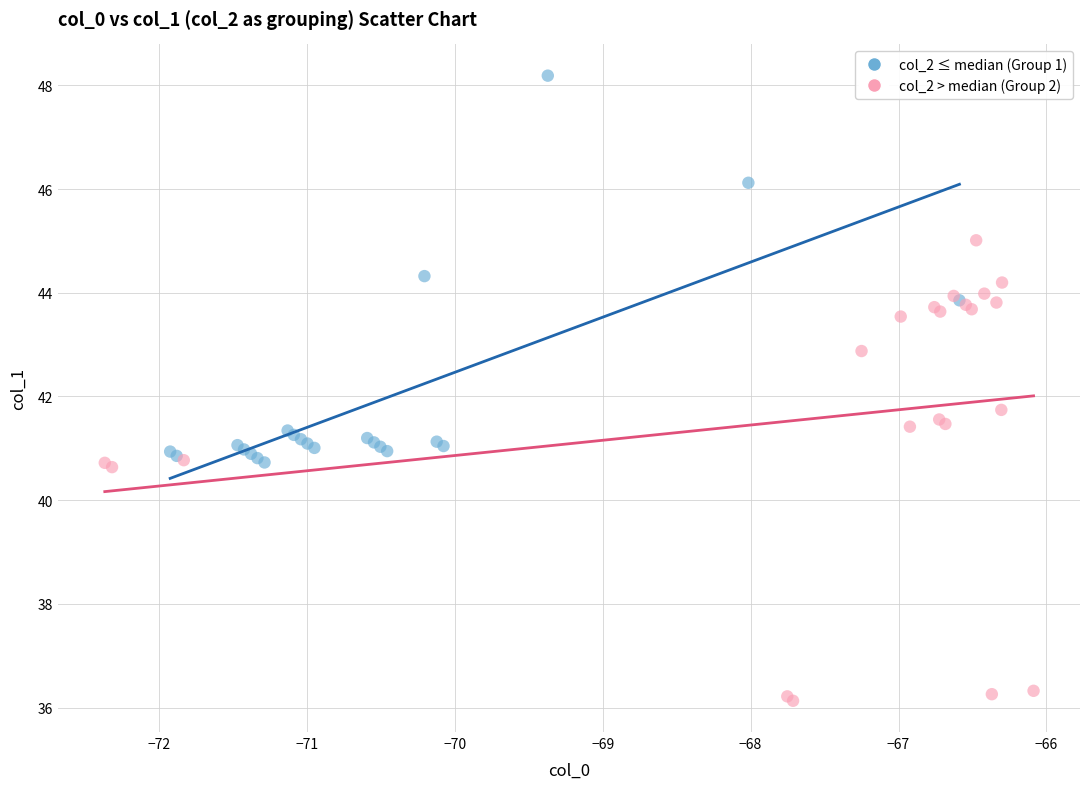

Which series has the widest spread of Y values?

col_2 > median (Group 2)